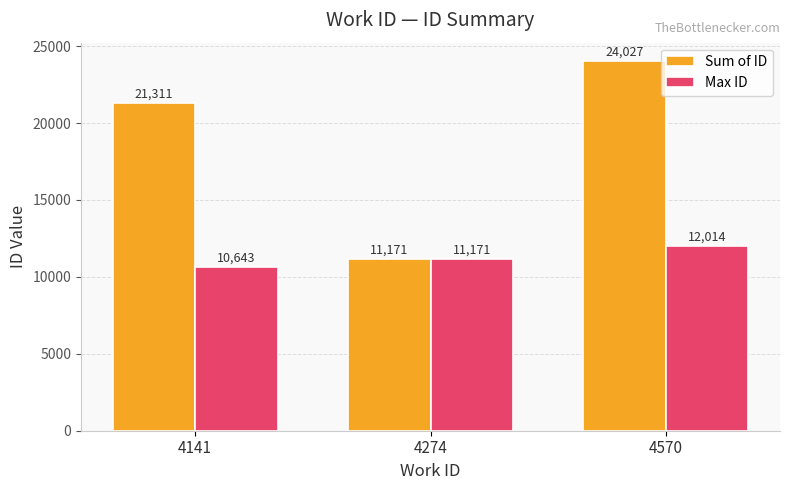

Rank the series by their maximum value, from highest to lowest.

Sum of ID, Max ID